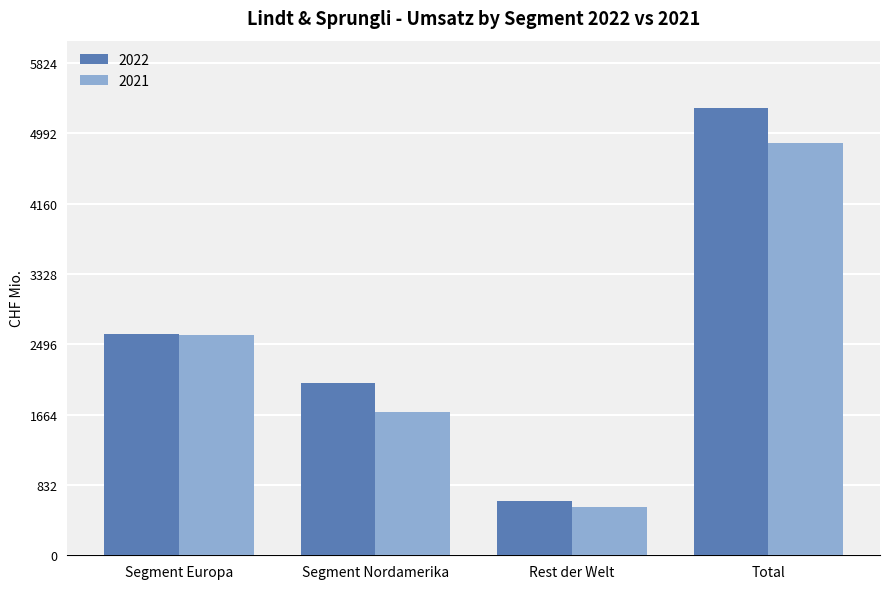

Which category has the lowest value in the 2022 series?

Rest der Welt